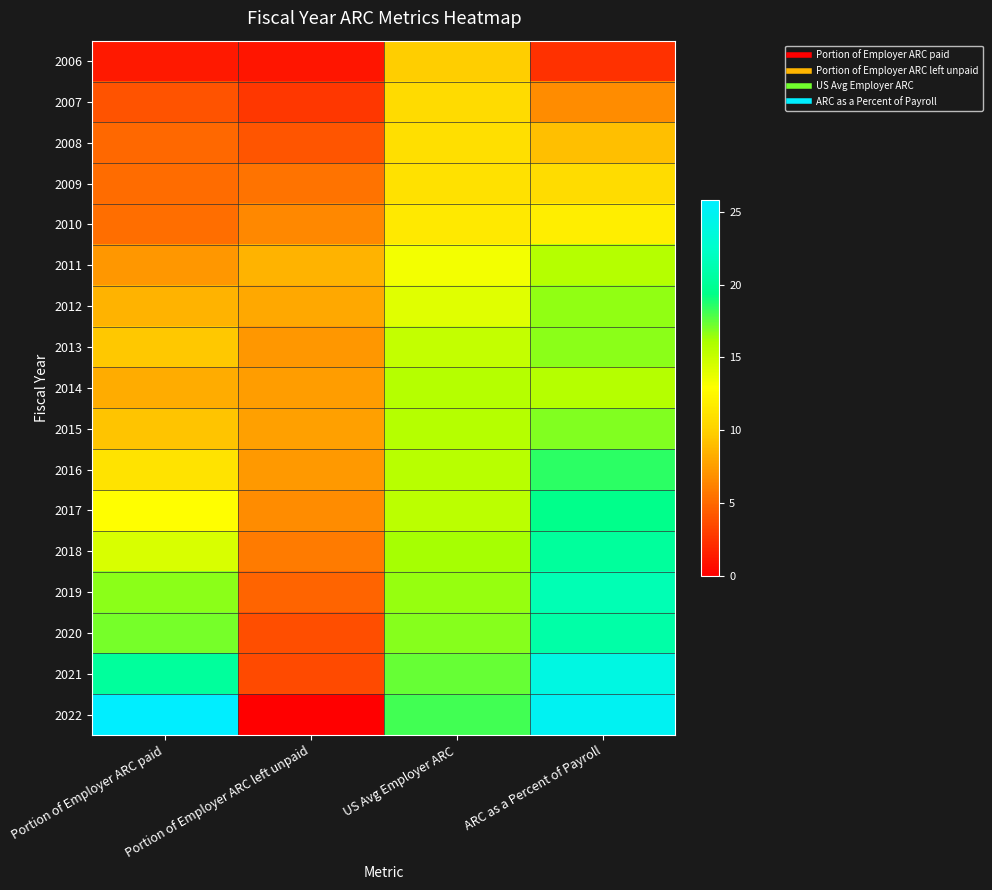

Reading left to right, list all the values displayed in this chart.

2006: Portion of Employer ARC paid=1.3	Portion of Employer ARC left unpaid=1.0	US Avg Employer ARC=9.9	ARC as a Percent of Payroll=2.3
2007: Portion of Employer ARC paid=4.0	Portion of Employer ARC left unpaid=2.7	US Avg Employer ARC=10.6	ARC as a Percent of Payroll=6.7
2008: Portion of Employer ARC paid=5.0	Portion of Employer ARC left unpaid=4.1	US Avg Employer ARC=11.0	ARC as a Percent of Payroll=9.1
2009: Portion of Employer ARC paid=5.2	Portion of Employer ARC left unpaid=5.5	US Avg Employer ARC=11.0	ARC as a Percent of Payroll=10.7
2010: Portion of Employer ARC paid=5.3	Portion of Employer ARC left unpaid=6.5	US Avg Employer ARC=11.6	ARC as a Percent of Payroll=11.9
2011: Portion of Employer ARC paid=7.2	Portion of Employer ARC left unpaid=8.5	US Avg Employer ARC=13.4	ARC as a Percent of Payroll=15.7
2012: Portion of Employer ARC paid=8.5	Portion of Employer ARC left unpaid=8.0	US Avg Employer ARC=14.1	ARC as a Percent of Payroll=16.6
2013: Portion of Employer ARC paid=9.5	Portion of Employer ARC left unpaid=7.2	US Avg Employer ARC=15.1	ARC as a Percent of Payroll=16.7
2014: Portion of Employer ARC paid=8.2	Portion of Employer ARC left unpaid=7.5	US Avg Employer ARC=15.7	ARC as a Percent of Payroll=15.7
2015: Portion of Employer ARC paid=9.3	Portion of Employer ARC left unpaid=7.6	US Avg Employer ARC=15.7	ARC as a Percent of Payroll=16.9
2016: Portion of Employer ARC paid=11.2	Portion of Employer ARC left unpaid=7.4	US Avg Employer ARC=15.6	ARC as a Percent of Payroll=18.5
2017: Portion of Employer ARC paid=12.8	Portion of Employer ARC left unpaid=6.7	US Avg Employer ARC=15.5	ARC as a Percent of Payroll=19.5
2018: Portion of Employer ARC paid=14.4	Portion of Employer ARC left unpaid=5.9	US Avg Employer ARC=16.2	ARC as a Percent of Payroll=20.3
2019: Portion of Employer ARC paid=16.7	Portion of Employer ARC left unpaid=4.8	US Avg Employer ARC=16.4	ARC as a Percent of Payroll=21.5
2020: Portion of Employer ARC paid=17.1	Portion of Employer ARC left unpaid=3.8	US Avg Employer ARC=16.8	ARC as a Percent of Payroll=20.9
2021: Portion of Employer ARC paid=20.3	Portion of Employer ARC left unpaid=3.6	US Avg Employer ARC=17.4	ARC as a Percent of Payroll=23.9
2022: Portion of Employer ARC paid=25.8	Portion of Employer ARC left unpaid=0.0	US Avg Employer ARC=18.1	ARC as a Percent of Payroll=25.0